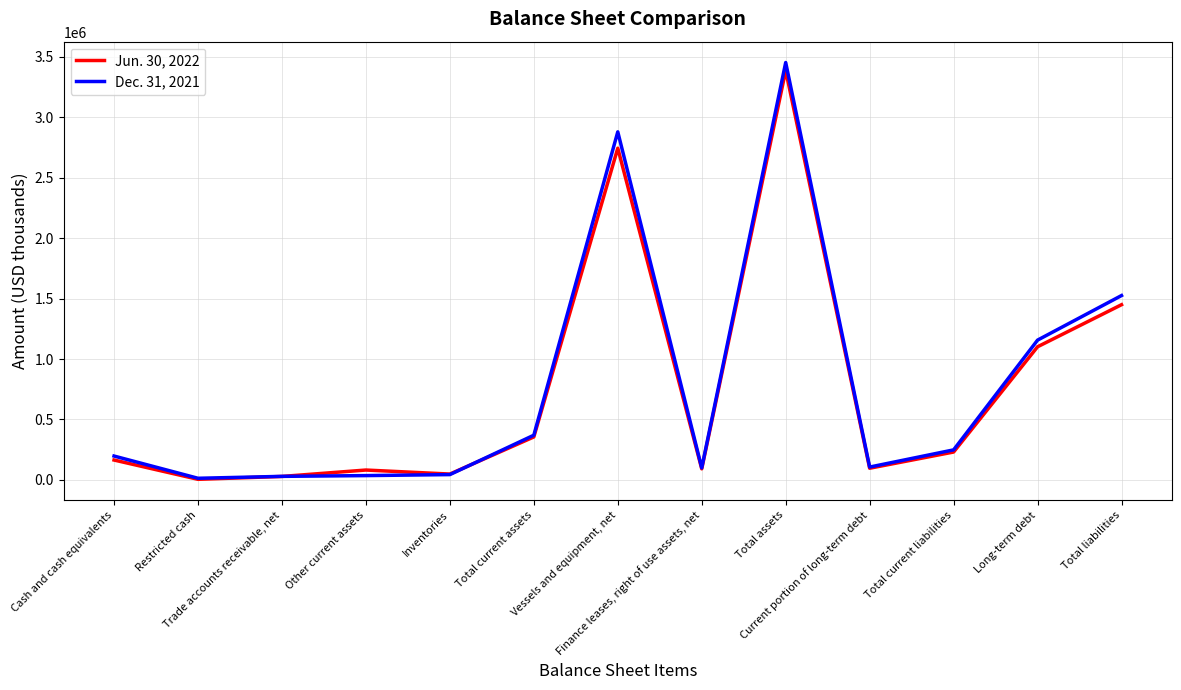

Is it true that Dec. 31, 2021 equals 35158 at Other current assets?

True